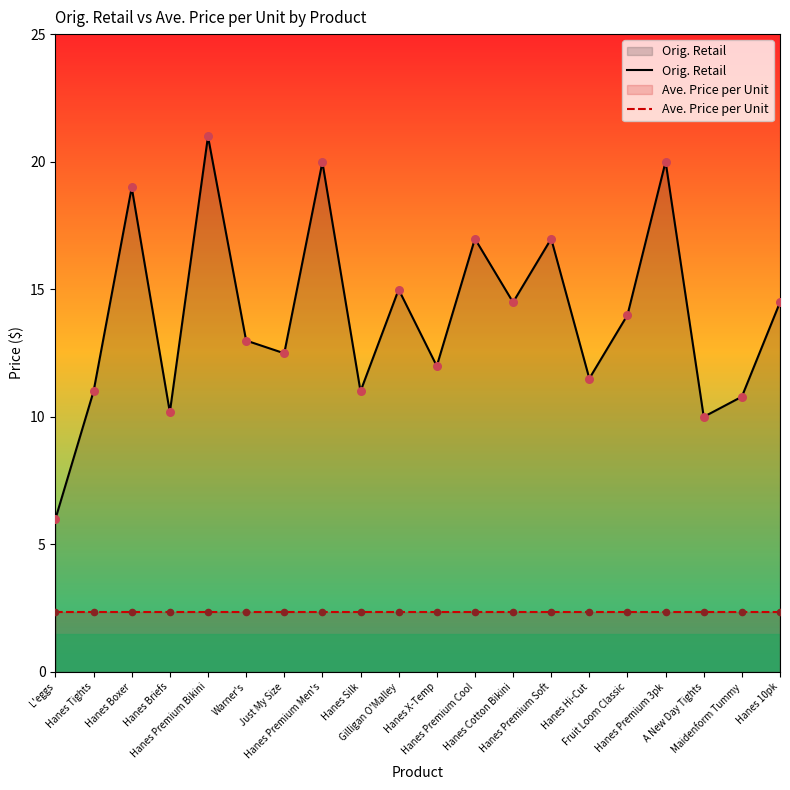

What is the total value across all series at Hanes Premium Bikini?

23.3